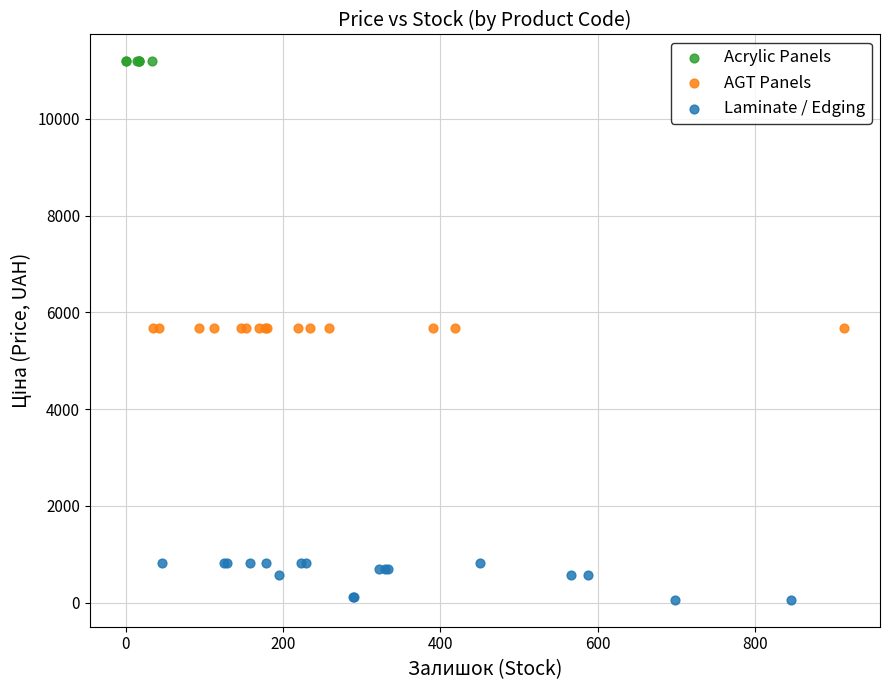

Which series contains the highest Y value?

Acrylic Panels